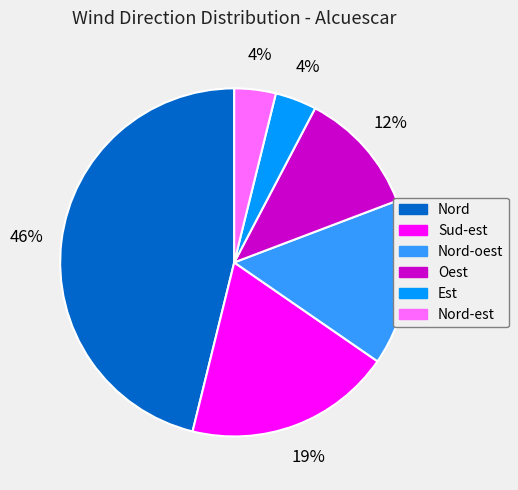

Is there a majority slice in this chart?

No